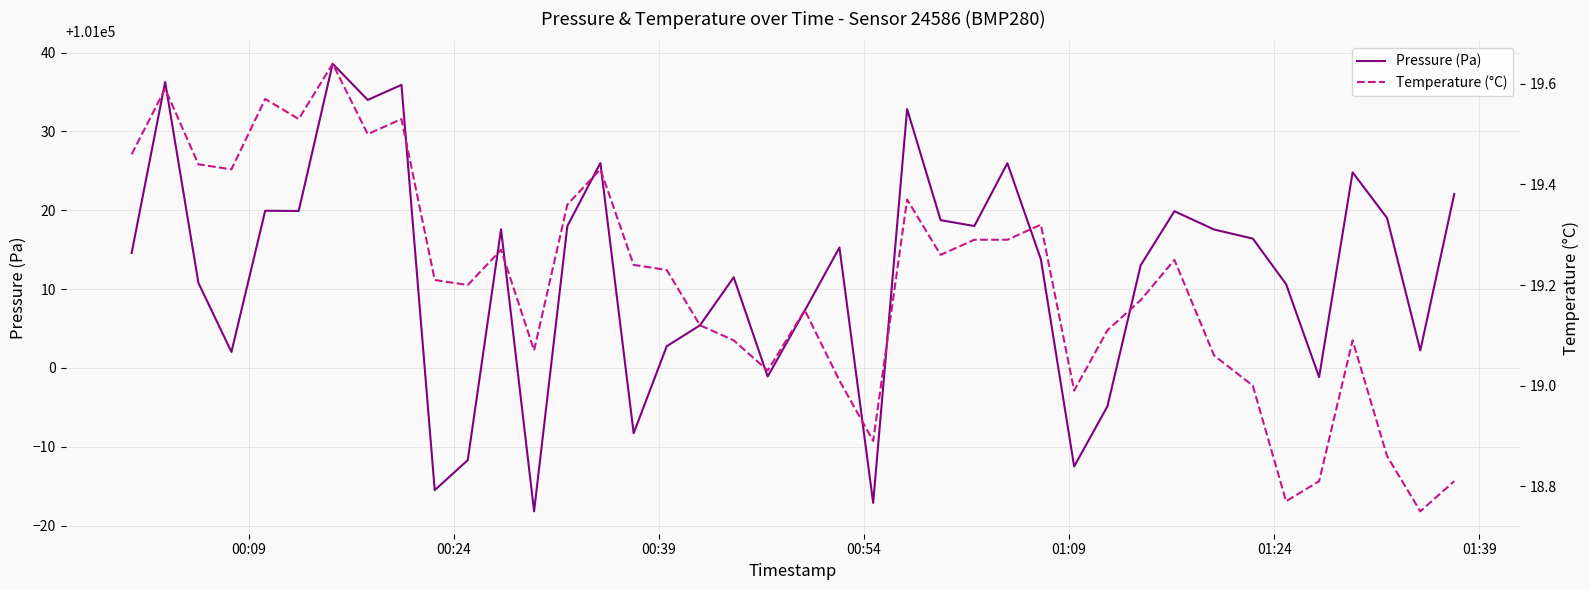

What is the lowest value of the Pressure (Pa) series?

100981.8